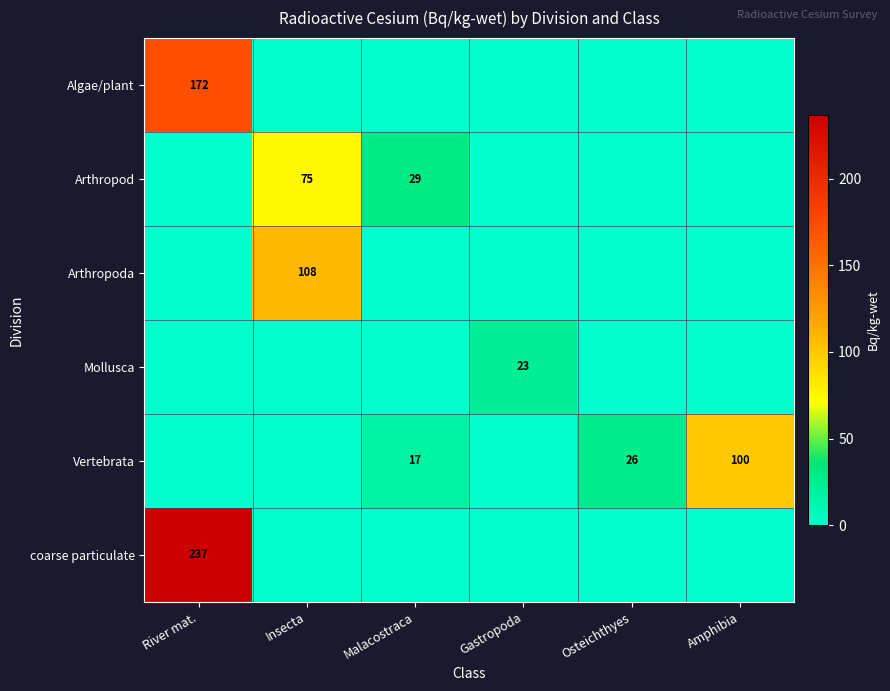

Is it true that Mollusca equals 23 at Gastropoda?

True